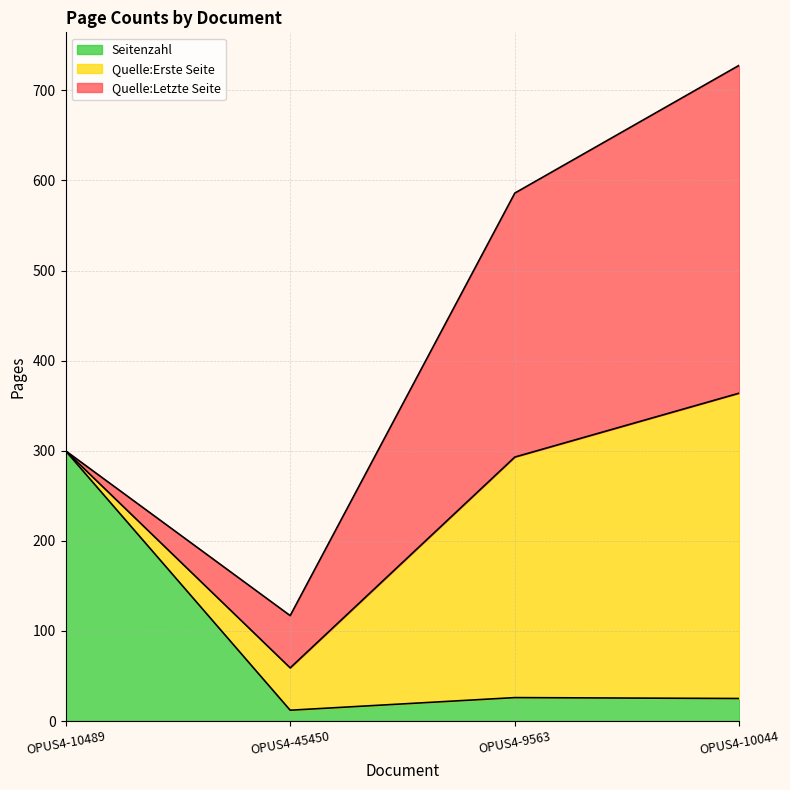

What is the difference between the second highest and minimum values in the Quelle:Letzte Seite series?

293